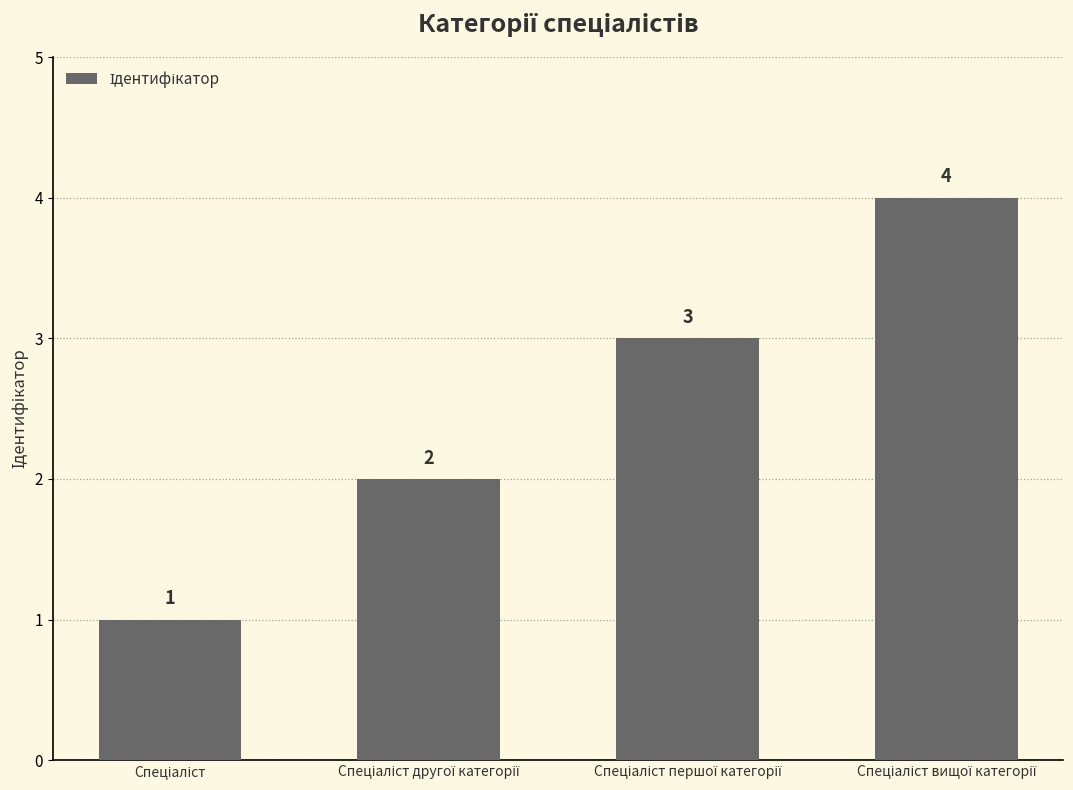

Reading right to left, what are all the values shown in this chart?

4	3	2	1